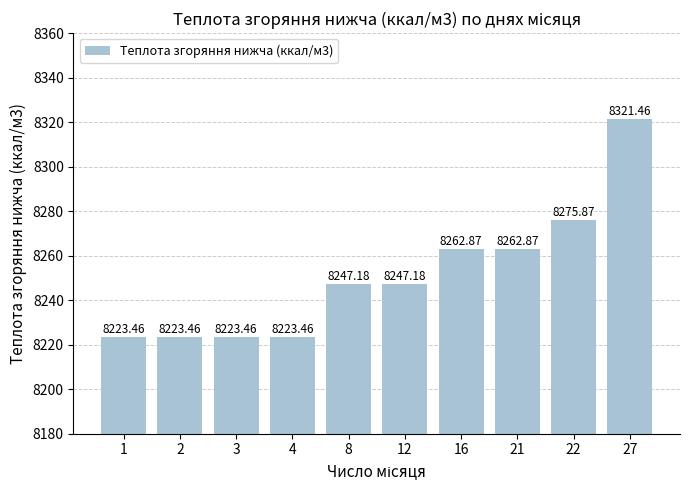

What is the value of the 6th bar from the left?

8247.2